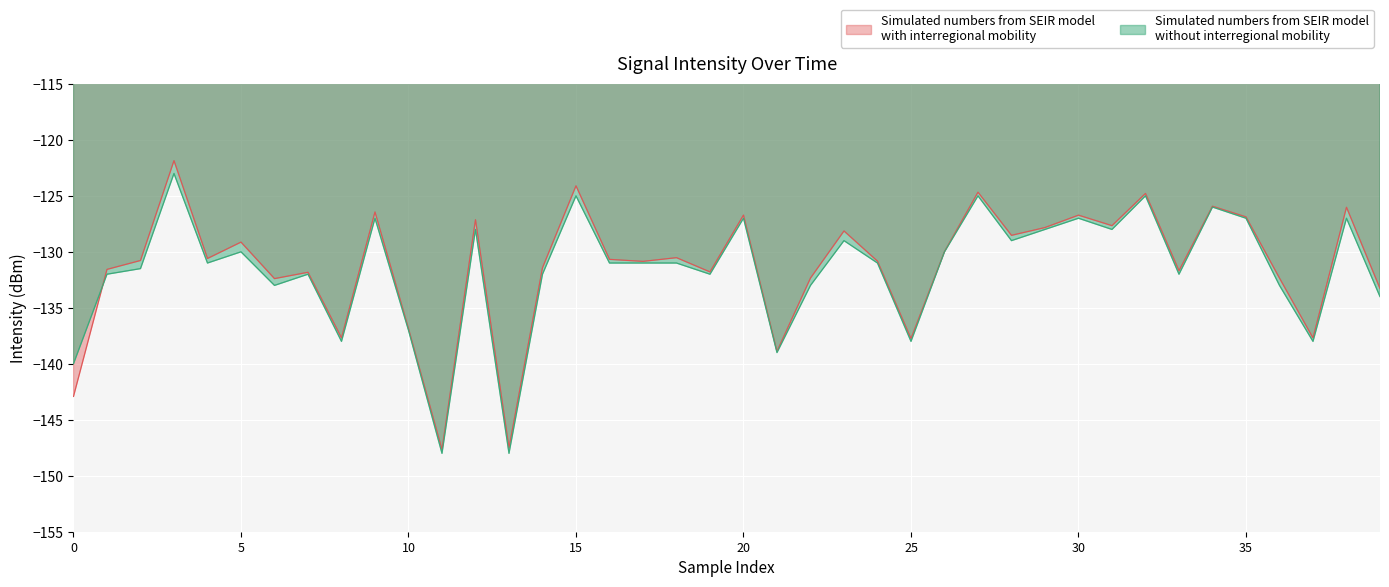

What is the greatest value displayed?

-121.9